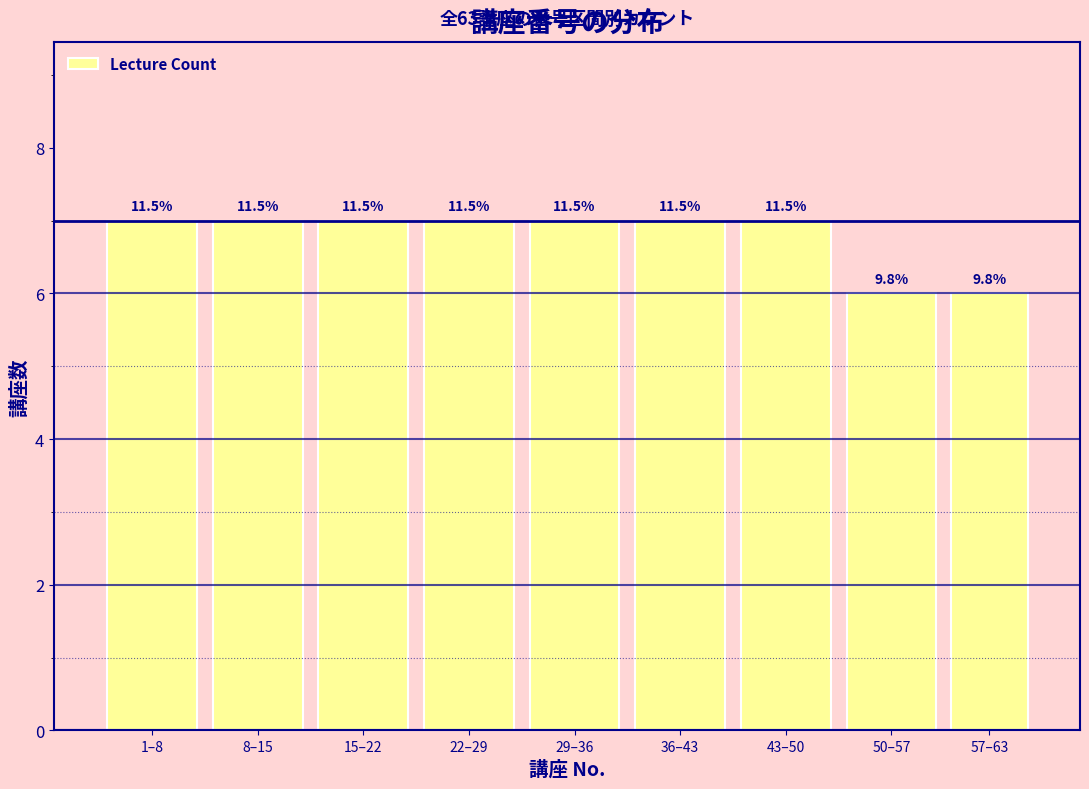

How many bars are there in total?

9